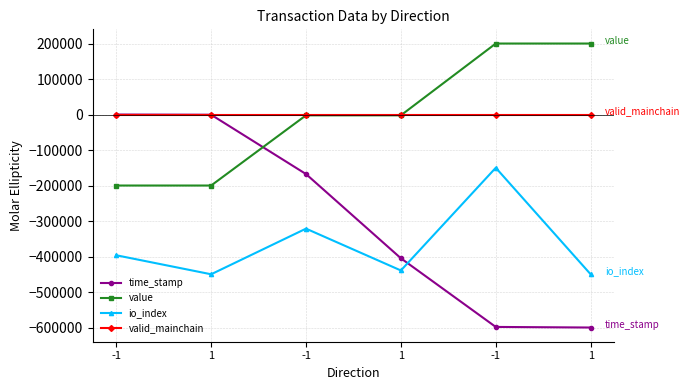

At which label does time_stamp first exceed -167694?

-1